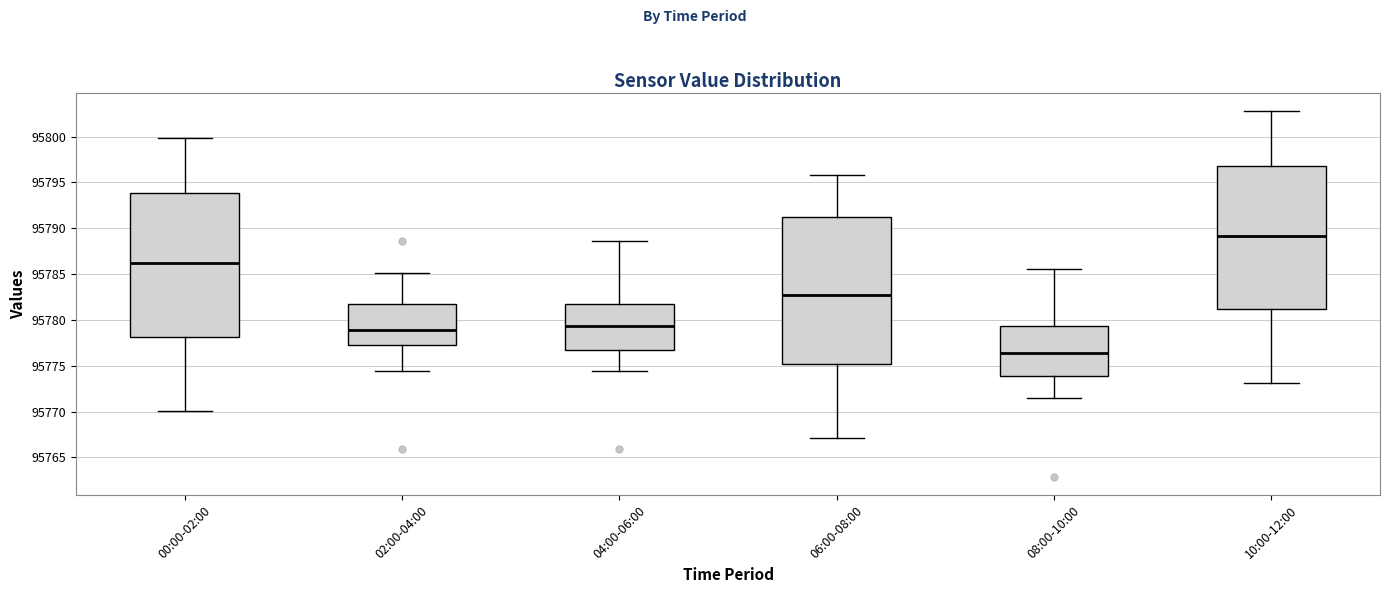

Where does the upper whisker of the box for 00:00-02:00 end on the y-axis? The values are not printed on the chart, so give them approximately, as read against the axis.

95800.0